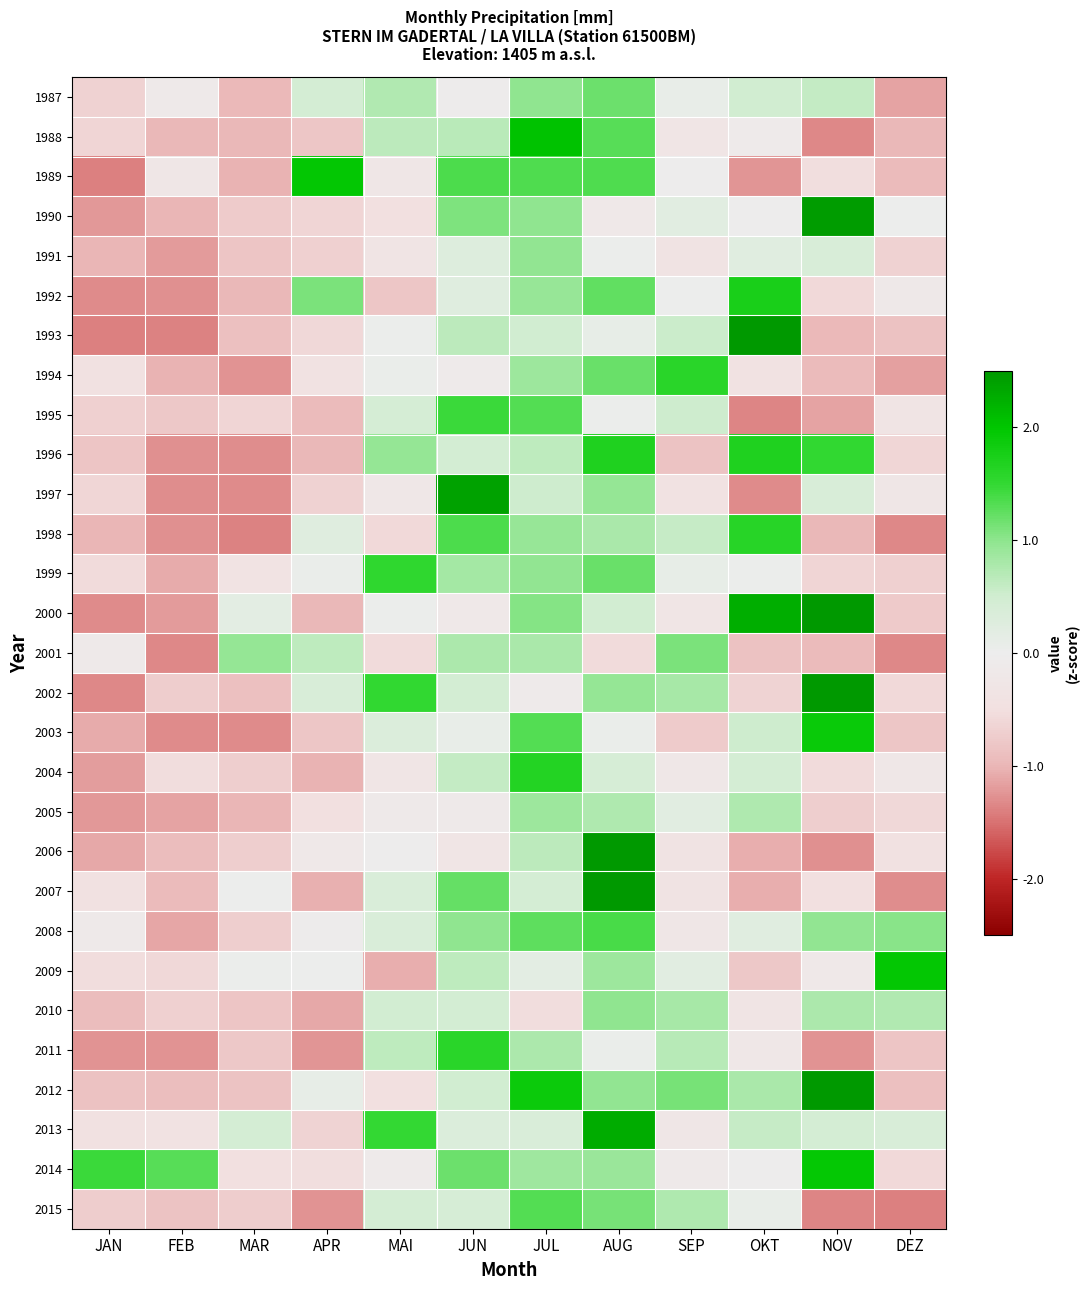

Reading left to right, transcribe all the data shown in this chart.

1987: JAN=-0.7	FEB=-0.1	MAR=-1.0	APR=0.4	MAI=0.7	JUN=-0.1	JUL=1.0	AUG=1.2	SEP=0.1	OKT=0.5	NOV=0.6	DEZ=-1.1
1988: JAN=-0.6	FEB=-1.0	MAR=-1.0	APR=-0.8	MAI=0.7	JUN=0.7	JUL=2.0	AUG=1.3	SEP=-0.3	OKT=-0.1	NOV=-1.3	DEZ=-1.0
1989: JAN=-1.4	FEB=-0.2	MAR=-1.0	APR=2.0	MAI=-0.3	JUN=1.4	JUL=1.3	AUG=1.3	SEP=-0.0	OKT=-1.2	NOV=-0.5	DEZ=-1.0
1990: JAN=-1.2	FEB=-1.0	MAR=-0.8	APR=-0.6	MAI=-0.5	JUN=1.1	JUL=1.0	AUG=-0.2	SEP=0.2	OKT=-0.0	NOV=2.4	DEZ=0.0
1991: JAN=-1.0	FEB=-1.2	MAR=-0.8	APR=-0.7	MAI=-0.3	JUN=0.3	JUL=1.0	AUG=0.0	SEP=-0.4	OKT=0.2	NOV=0.4	DEZ=-0.7
1992: JAN=-1.3	FEB=-1.3	MAR=-1.0	APR=1.1	MAI=-0.8	JUN=0.2	JUL=0.9	AUG=1.2	SEP=0.0	OKT=1.8	NOV=-0.6	DEZ=-0.2
1993: JAN=-1.4	FEB=-1.4	MAR=-0.9	APR=-0.6	MAI=0.0	JUN=0.6	JUL=0.5	AUG=0.1	SEP=0.5	OKT=2.7	NOV=-1.0	DEZ=-0.9
1994: JAN=-0.5	FEB=-1.0	MAR=-1.3	APR=-0.4	MAI=0.0	JUN=-0.1	JUL=0.9	AUG=1.2	SEP=1.6	OKT=-0.4	NOV=-0.9	DEZ=-1.2
1995: JAN=-0.7	FEB=-0.8	MAR=-0.6	APR=-1.0	MAI=0.4	JUN=1.5	JUL=1.3	AUG=0.0	SEP=0.5	OKT=-1.4	NOV=-1.1	DEZ=-0.3
1996: JAN=-0.8	FEB=-1.3	MAR=-1.3	APR=-1.0	MAI=1.0	JUN=0.5	JUL=0.6	AUG=1.7	SEP=-0.8	OKT=1.7	NOV=1.5	DEZ=-0.6
1997: JAN=-0.6	FEB=-1.3	MAR=-1.3	APR=-0.7	MAI=-0.2	JUN=2.4	JUL=0.5	AUG=0.9	SEP=-0.4	OKT=-1.3	NOV=0.4	DEZ=-0.2
1998: JAN=-1.0	FEB=-1.3	MAR=-1.4	APR=0.2	MAI=-0.6	JUN=1.4	JUL=0.9	AUG=0.8	SEP=0.6	OKT=1.6	NOV=-1.0	DEZ=-1.3
1999: JAN=-0.6	FEB=-1.1	MAR=-0.4	APR=0.0	MAI=1.5	JUN=0.8	JUL=1.0	AUG=1.2	SEP=0.1	OKT=0.0	NOV=-0.6	DEZ=-0.7
2000: JAN=-1.3	FEB=-1.2	MAR=0.2	APR=-1.0	MAI=0.0	JUN=-0.2	JUL=1.0	AUG=0.5	SEP=-0.3	OKT=2.3	NOV=3.3	DEZ=-0.8
2001: JAN=-0.1	FEB=-1.3	MAR=1.0	APR=0.6	MAI=-0.5	JUN=0.8	JUL=0.8	AUG=-0.5	SEP=1.1	OKT=-0.9	NOV=-0.9	DEZ=-1.3
2002: JAN=-1.3	FEB=-0.7	MAR=-0.9	APR=0.4	MAI=1.5	JUN=0.5	JUL=-0.1	AUG=1.0	SEP=0.8	OKT=-0.7	NOV=4.6	DEZ=-0.6
2003: JAN=-1.1	FEB=-1.3	MAR=-1.3	APR=-0.8	MAI=0.3	JUN=0.1	JUL=1.3	AUG=0.1	SEP=-0.7	OKT=0.5	NOV=1.9	DEZ=-0.8
2004: JAN=-1.2	FEB=-0.5	MAR=-0.7	APR=-1.0	MAI=-0.3	JUN=0.6	JUL=1.7	AUG=0.4	SEP=-0.2	OKT=0.4	NOV=-0.6	DEZ=-0.2
2005: JAN=-1.2	FEB=-1.1	MAR=-1.0	APR=-0.5	MAI=-0.1	JUN=-0.1	JUL=0.9	AUG=0.7	SEP=0.2	OKT=0.7	NOV=-0.7	DEZ=-0.6
2006: JAN=-1.1	FEB=-0.9	MAR=-0.7	APR=-0.2	MAI=-0.0	JUN=-0.3	JUL=0.6	AUG=2.6	SEP=-0.4	OKT=-1.1	NOV=-1.3	DEZ=-0.4
2007: JAN=-0.4	FEB=-0.9	MAR=0.0	APR=-1.1	MAI=0.3	JUN=1.2	JUL=0.4	AUG=2.6	SEP=-0.4	OKT=-1.1	NOV=-0.5	DEZ=-1.3
2008: JAN=-0.1	FEB=-1.1	MAR=-0.7	APR=-0.1	MAI=0.3	JUN=1.0	JUL=1.3	AUG=1.4	SEP=-0.3	OKT=0.2	NOV=1.0	DEZ=1.0
2009: JAN=-0.5	FEB=-0.6	MAR=0.0	APR=0.0	MAI=-1.1	JUN=0.6	JUL=0.2	AUG=0.9	SEP=0.2	OKT=-0.8	NOV=-0.2	DEZ=2.0
2010: JAN=-0.9	FEB=-0.7	MAR=-0.8	APR=-1.1	MAI=0.5	JUN=0.5	JUL=-0.5	AUG=1.0	SEP=0.8	OKT=-0.3	NOV=0.8	DEZ=0.7
2011: JAN=-1.3	FEB=-1.3	MAR=-0.8	APR=-1.2	MAI=0.6	JUN=1.6	JUL=0.8	AUG=0.0	SEP=0.7	OKT=-0.2	NOV=-1.3	DEZ=-0.8
2012: JAN=-0.9	FEB=-0.9	MAR=-0.8	APR=0.1	MAI=-0.5	JUN=0.5	JUL=1.9	AUG=1.0	SEP=1.1	OKT=0.8	NOV=2.8	DEZ=-0.9
2013: JAN=-0.5	FEB=-0.4	MAR=0.4	APR=-0.7	MAI=1.5	JUN=0.3	JUL=0.3	AUG=2.3	SEP=-0.2	OKT=0.6	NOV=0.4	DEZ=0.4
2014: JAN=1.5	FEB=1.3	MAR=-0.5	APR=-0.5	MAI=-0.1	JUN=1.2	JUL=0.9	AUG=0.9	SEP=-0.1	OKT=-0.0	NOV=1.9	DEZ=-0.6
2015: JAN=-0.7	FEB=-0.8	MAR=-0.7	APR=-1.3	MAI=0.4	JUN=0.4	JUL=1.3	AUG=1.1	SEP=0.8	OKT=0.1	NOV=-1.4	DEZ=-1.4